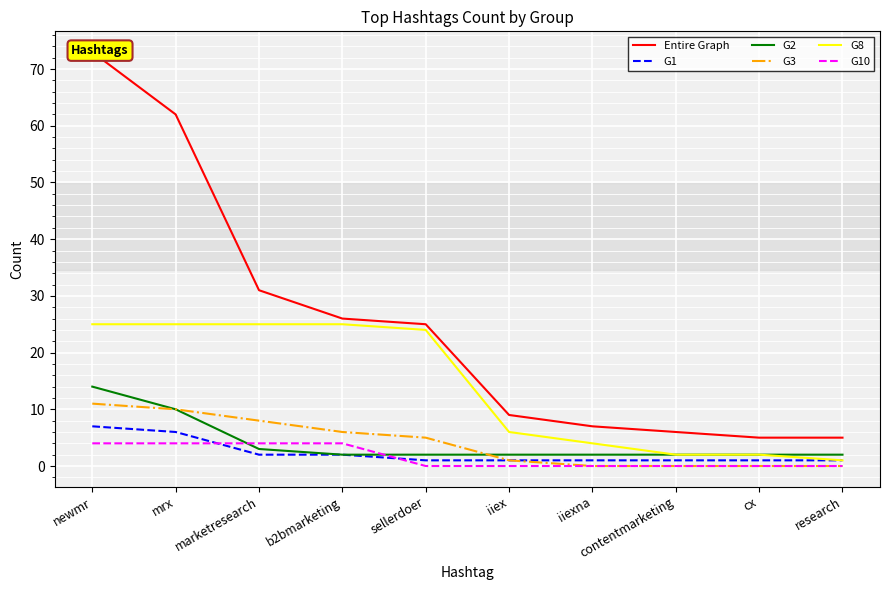

True or false: G8 has a value of 2 at contentmarketing.

True